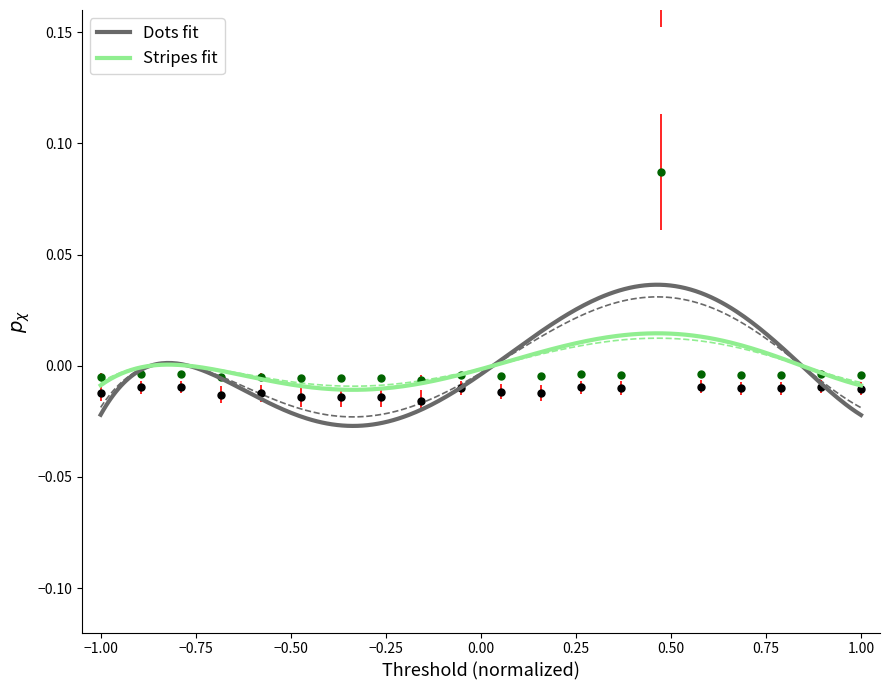

How many data points are less than 0?

19